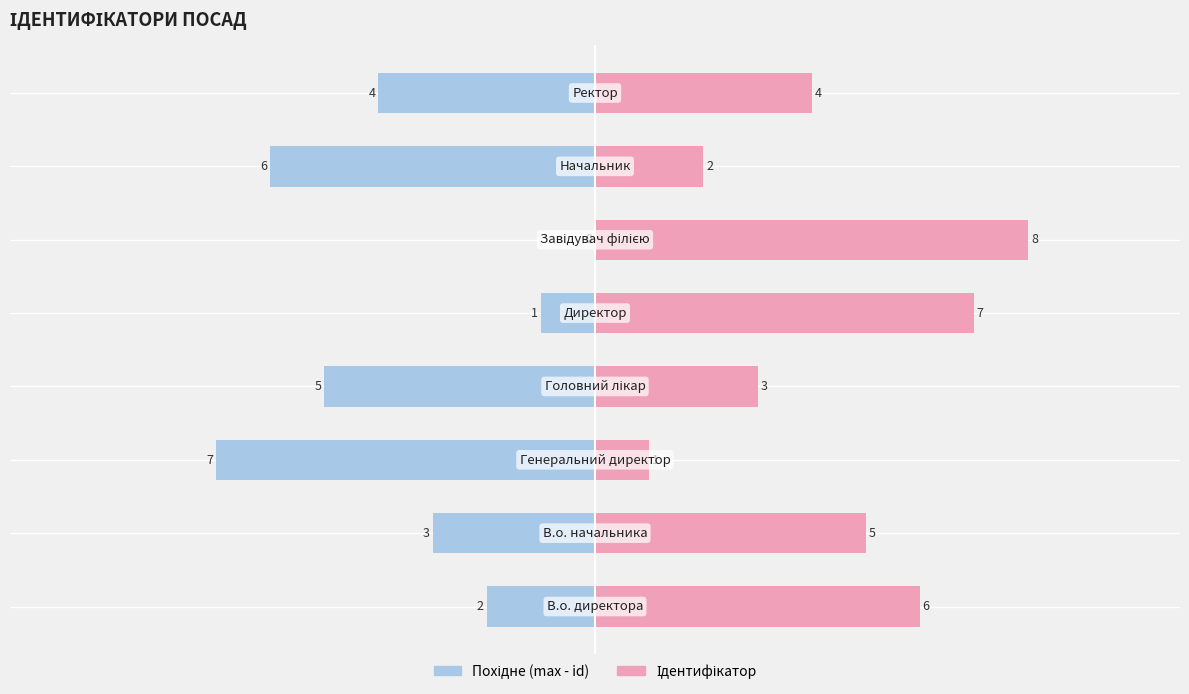

Which series has the largest total across all categories?

Ідентифікатор